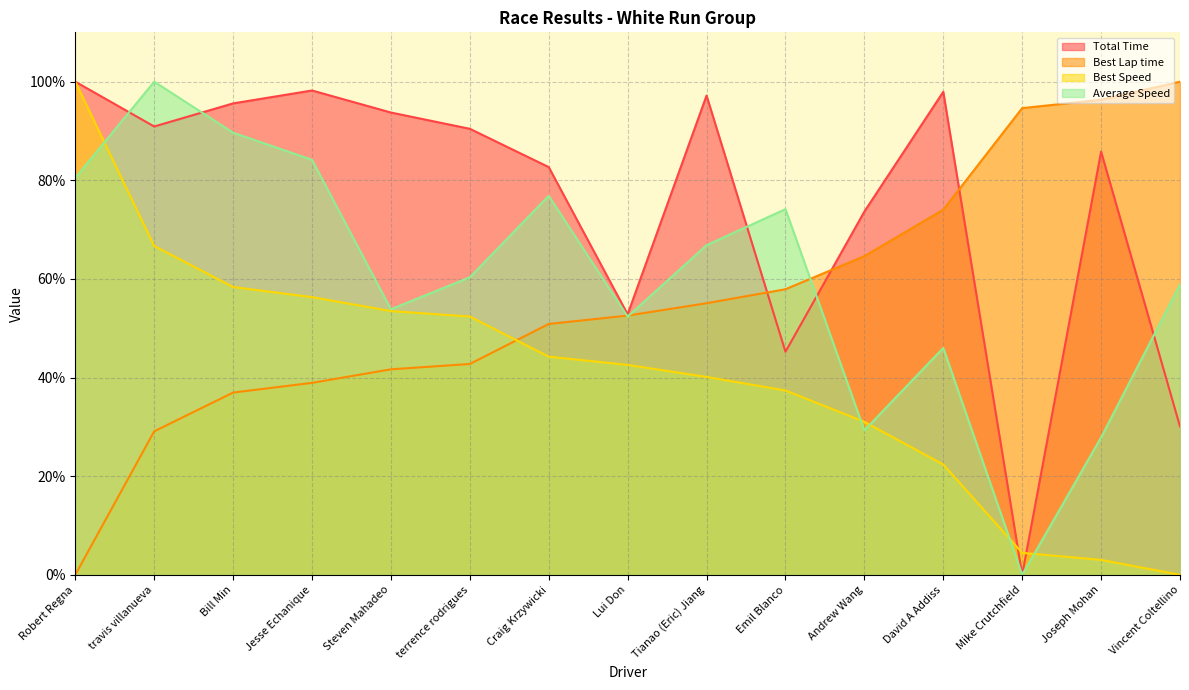

True or false: Best Lap time has a value of 64.6 at Andrew Wang.

True